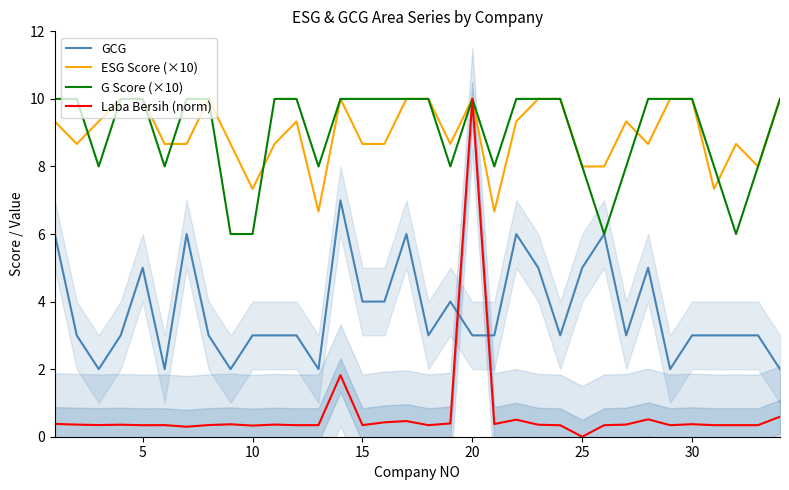

What is the difference between the maximum and second lowest values in the G Score (×10) series?

4.0